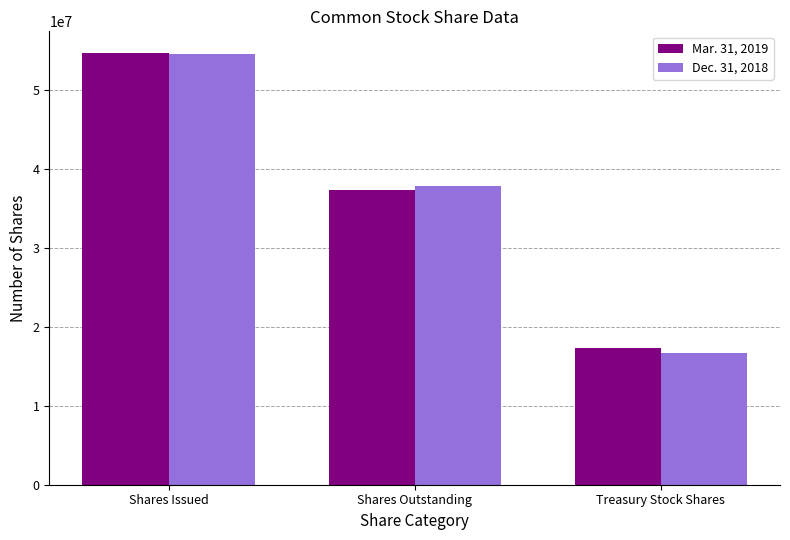

What is the total value across all series at Treasury Stock Shares?

34004638